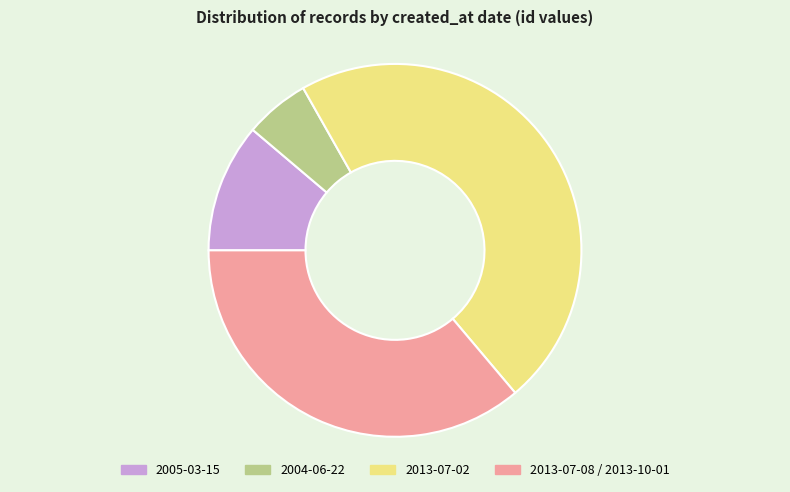

Approximately how many times larger is the value at 2013-07-08 / 2013-10-01 compared to 2004-06-22?

6.4